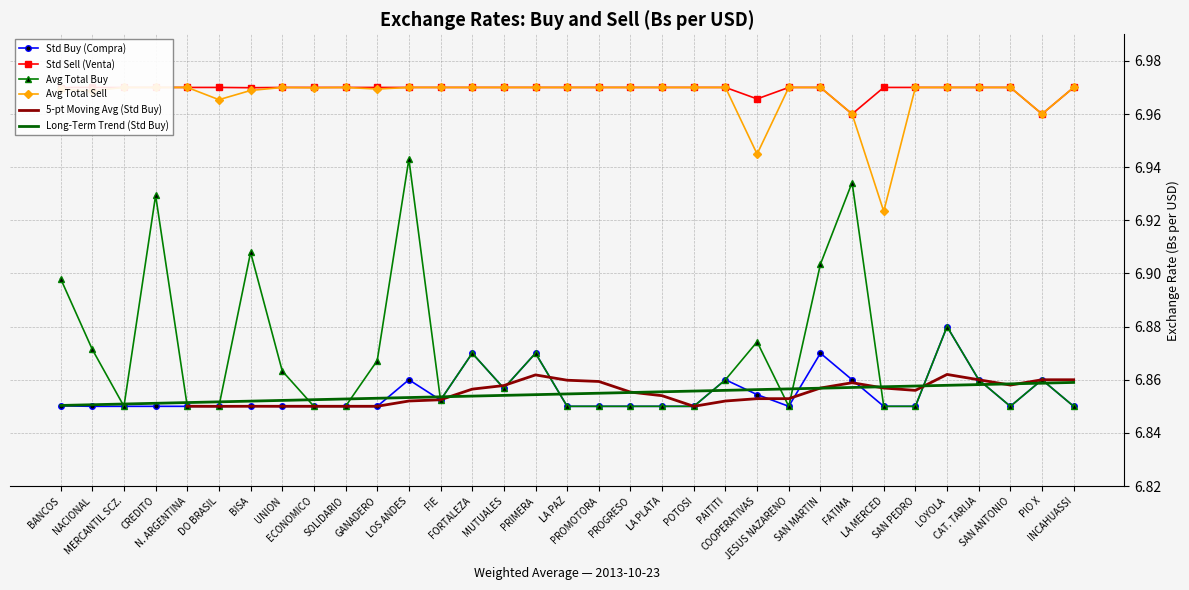

Which category has the highest value in the Std Sell (Venta) series?

MERCANTIL SCZ.